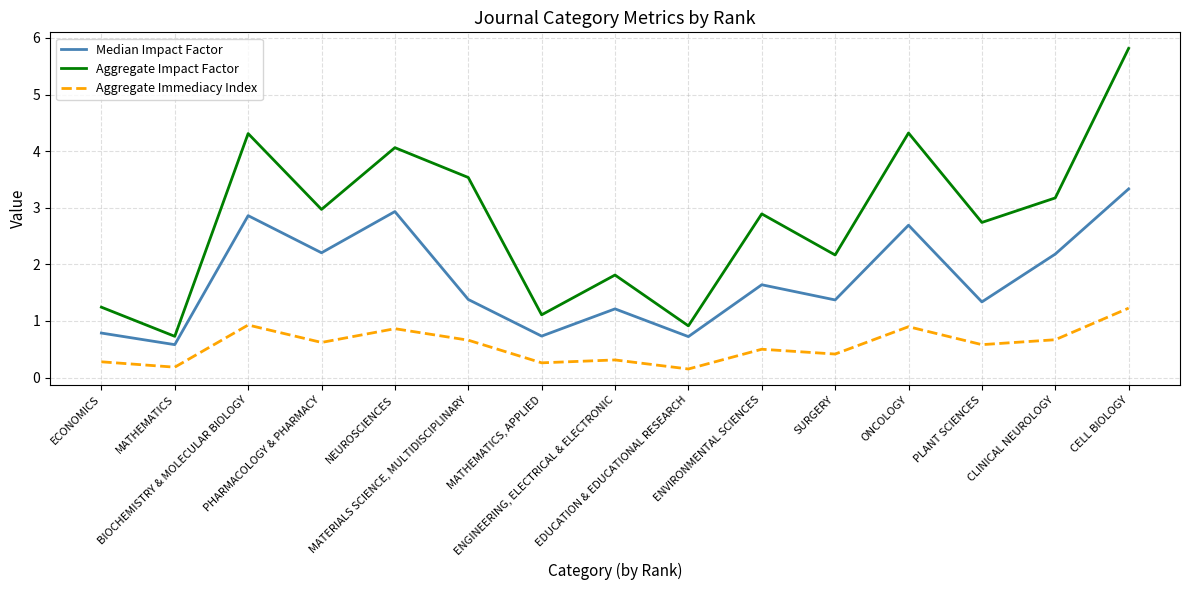

Reading left to right, extract all data points from this chart.

Median Impact Factor: ECONOMICS=0.8	MATHEMATICS=0.6	BIOCHEMISTRY & MOLECULAR BIOLOGY=2.9	PHARMACOLOGY & PHARMACY=2.2	NEUROSCIENCES=2.9	MATERIALS SCIENCE, MULTIDISCIPLINARY=1.4	MATHEMATICS, APPLIED=0.7	ENGINEERING, ELECTRICAL & ELECTRONIC=1.2	EDUCATION & EDUCATIONAL RESEARCH=0.7	ENVIRONMENTAL SCIENCES=1.6	SURGERY=1.4	ONCOLOGY=2.7	PLANT SCIENCES=1.3	CLINICAL NEUROLOGY=2.2	CELL BIOLOGY=3.3
Aggregate Impact Factor: ECONOMICS=1.2	MATHEMATICS=0.7	BIOCHEMISTRY & MOLECULAR BIOLOGY=4.3	PHARMACOLOGY & PHARMACY=3.0	NEUROSCIENCES=4.1	MATERIALS SCIENCE, MULTIDISCIPLINARY=3.5	MATHEMATICS, APPLIED=1.1	ENGINEERING, ELECTRICAL & ELECTRONIC=1.8	EDUCATION & EDUCATIONAL RESEARCH=0.9	ENVIRONMENTAL SCIENCES=2.9	SURGERY=2.2	ONCOLOGY=4.3	PLANT SCIENCES=2.7	CLINICAL NEUROLOGY=3.2	CELL BIOLOGY=5.8
Aggregate Immediacy Index: ECONOMICS=0.3	MATHEMATICS=0.2	BIOCHEMISTRY & MOLECULAR BIOLOGY=0.9	PHARMACOLOGY & PHARMACY=0.6	NEUROSCIENCES=0.9	MATERIALS SCIENCE, MULTIDISCIPLINARY=0.7	MATHEMATICS, APPLIED=0.3	ENGINEERING, ELECTRICAL & ELECTRONIC=0.3	EDUCATION & EDUCATIONAL RESEARCH=0.2	ENVIRONMENTAL SCIENCES=0.5	SURGERY=0.4	ONCOLOGY=0.9	PLANT SCIENCES=0.6	CLINICAL NEUROLOGY=0.7	CELL BIOLOGY=1.2